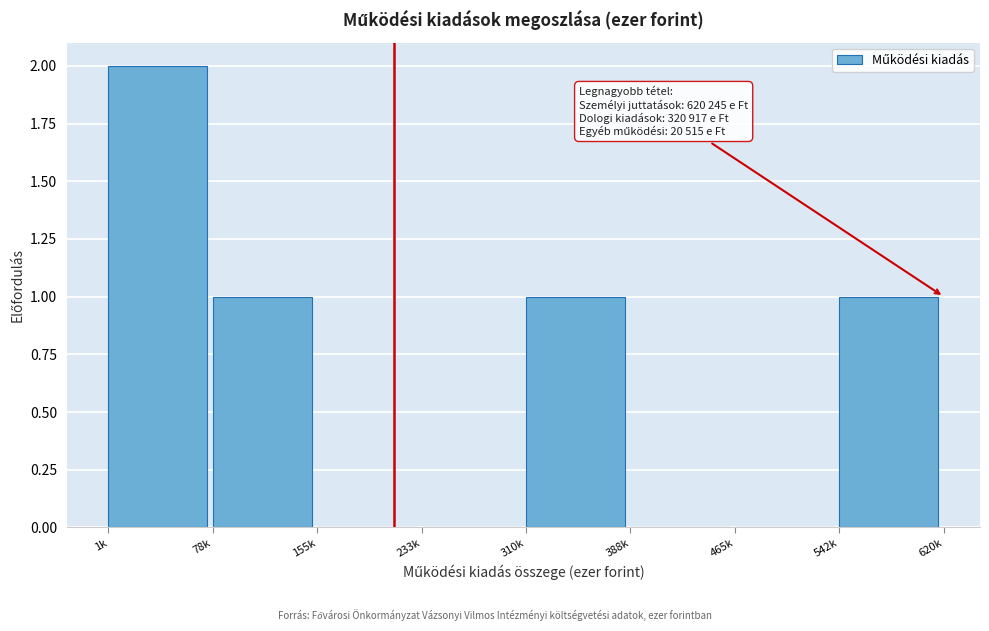

Reading left to right, extract all data points from this chart.

1k=2	78k=1	155k=0	233k=0	310k=1	388k=0	465k=0	542k=1